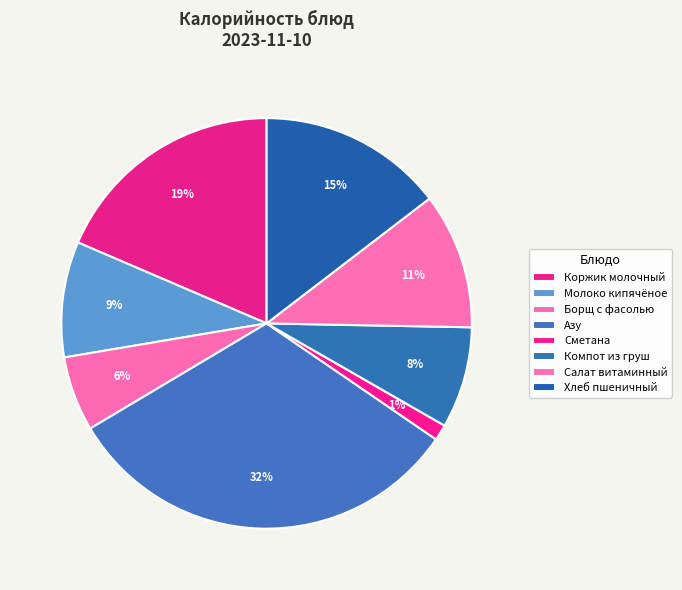

Count the number of slices in the pie.

8